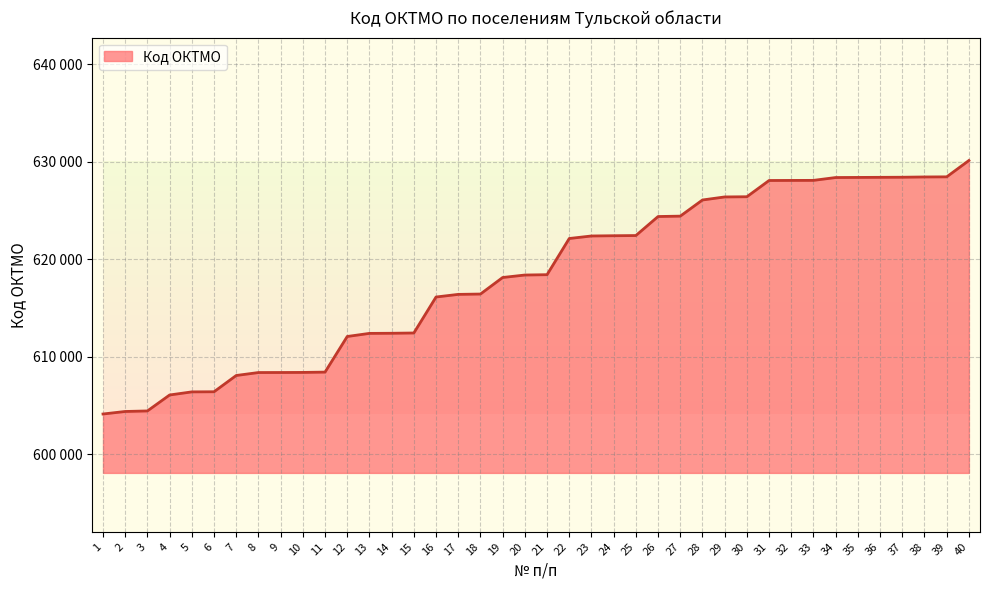

What is the value of the 40th point from the left?

630151